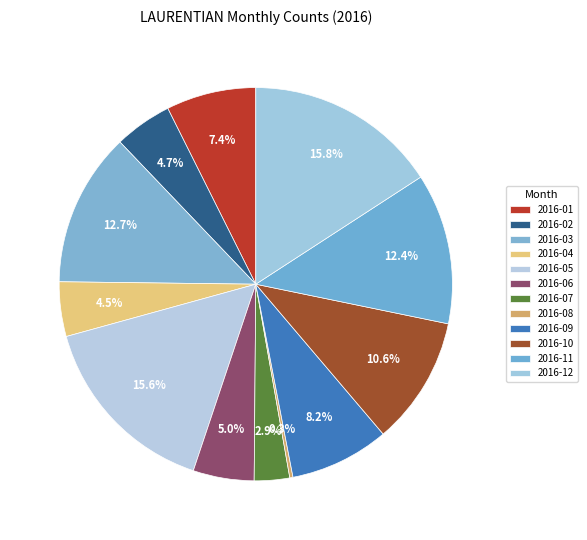

True or false: 2016-05 accounts for 28% of the total.

False